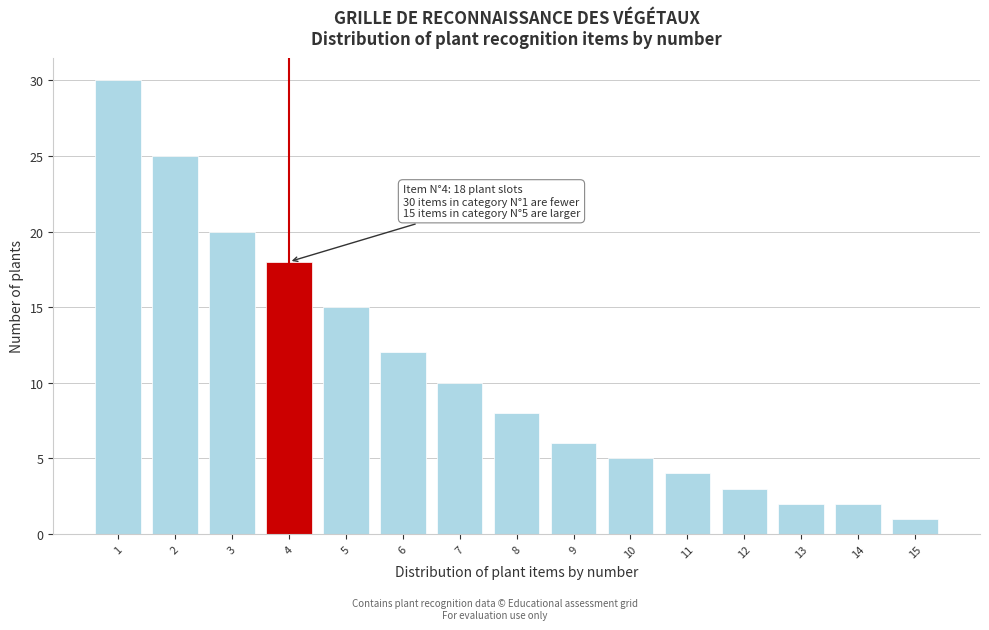

Reading left to right, extract all data points from this chart.

1=30	2=25	3=20	4=18	5=15	6=12	7=10	8=8	9=6	10=5	11=4	12=3	13=2	14=2	15=1